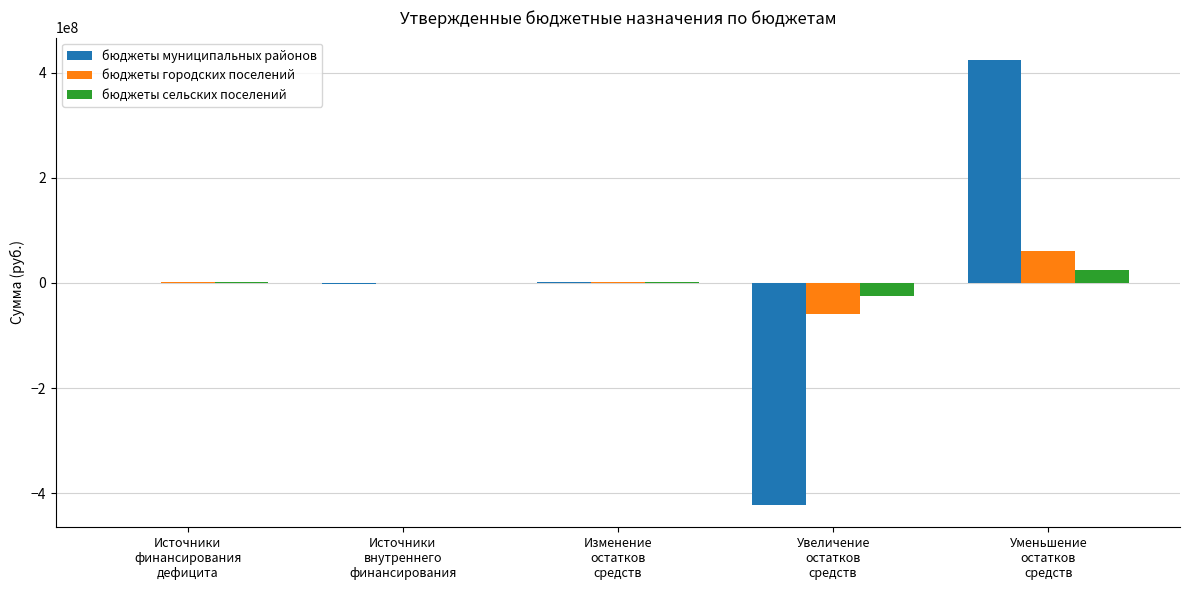

What is the highest value of the бюджеты муниципальных районов series?

424635147.3